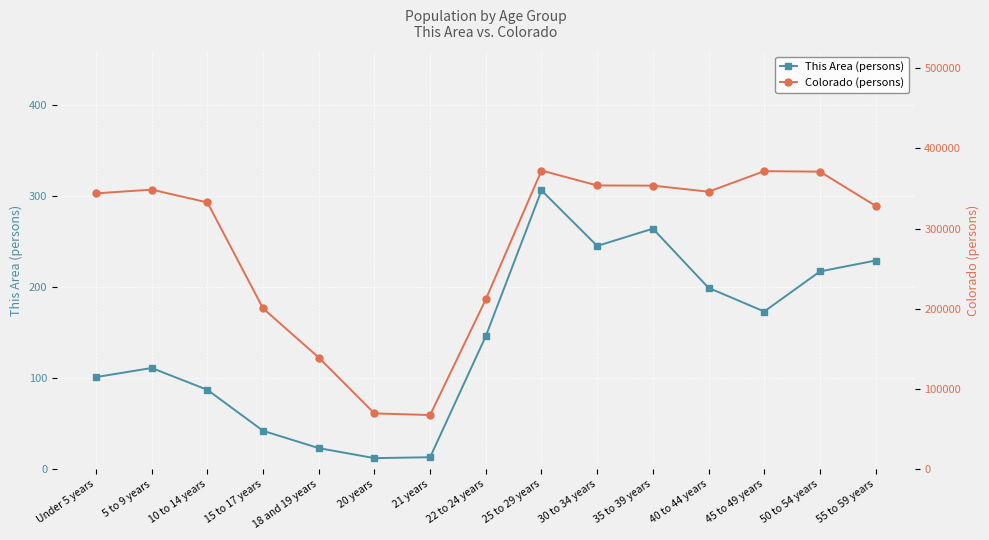

What is the label of the 5th point from the right?

35 to 39 years